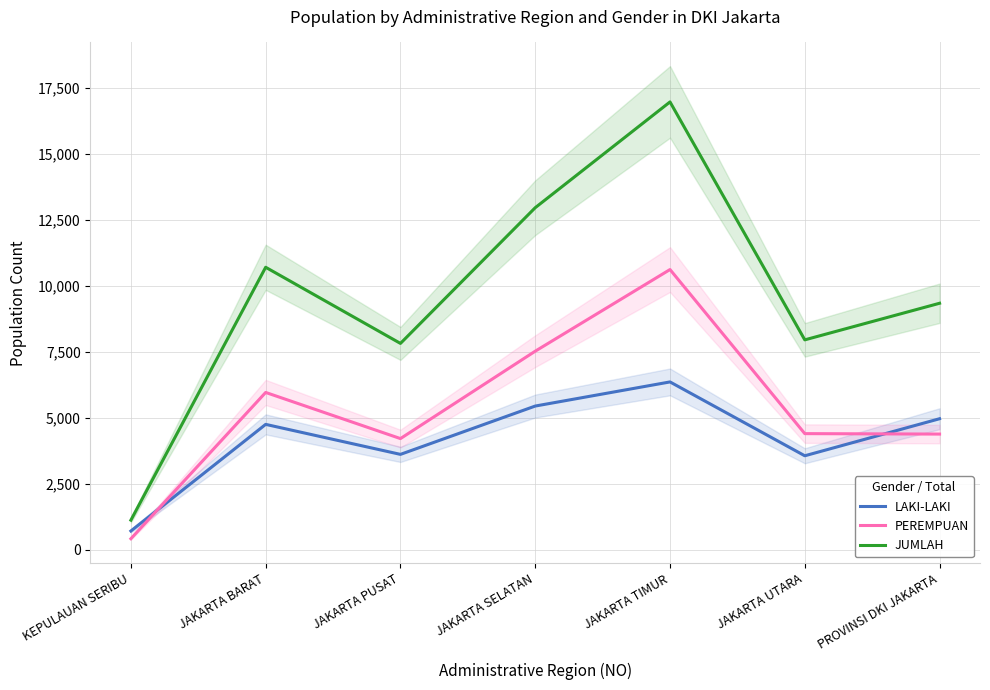

Count the number of categories in the chart.

7